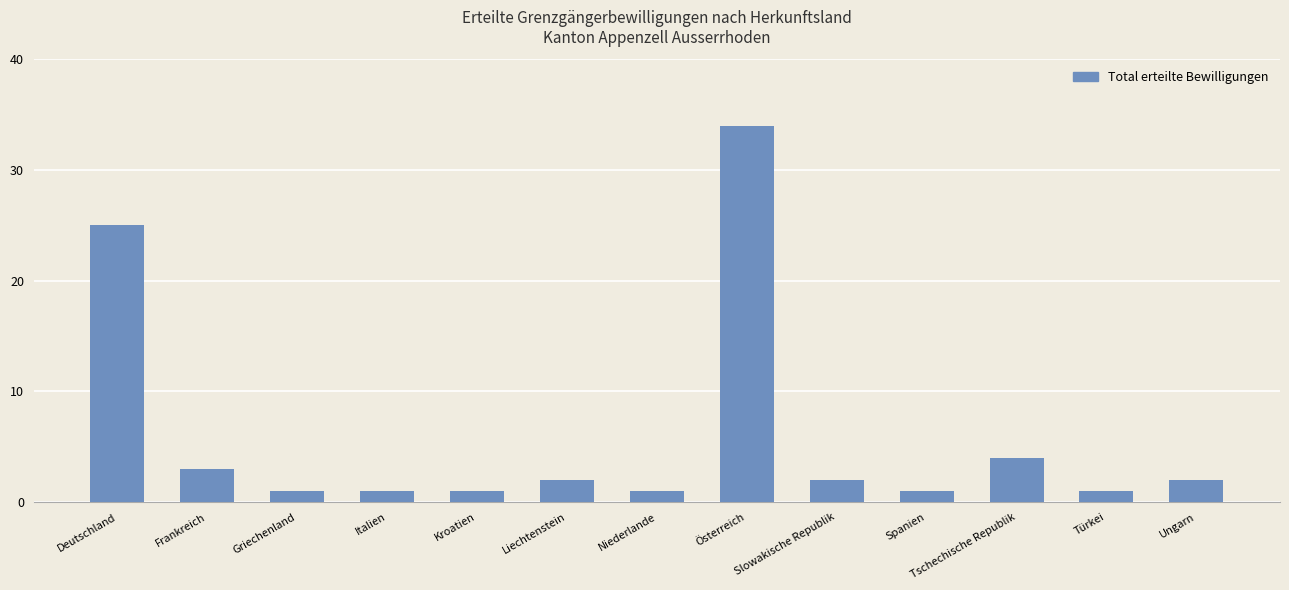

What is the difference between the values at Tschechische Republik and Slowakische Republik?

2